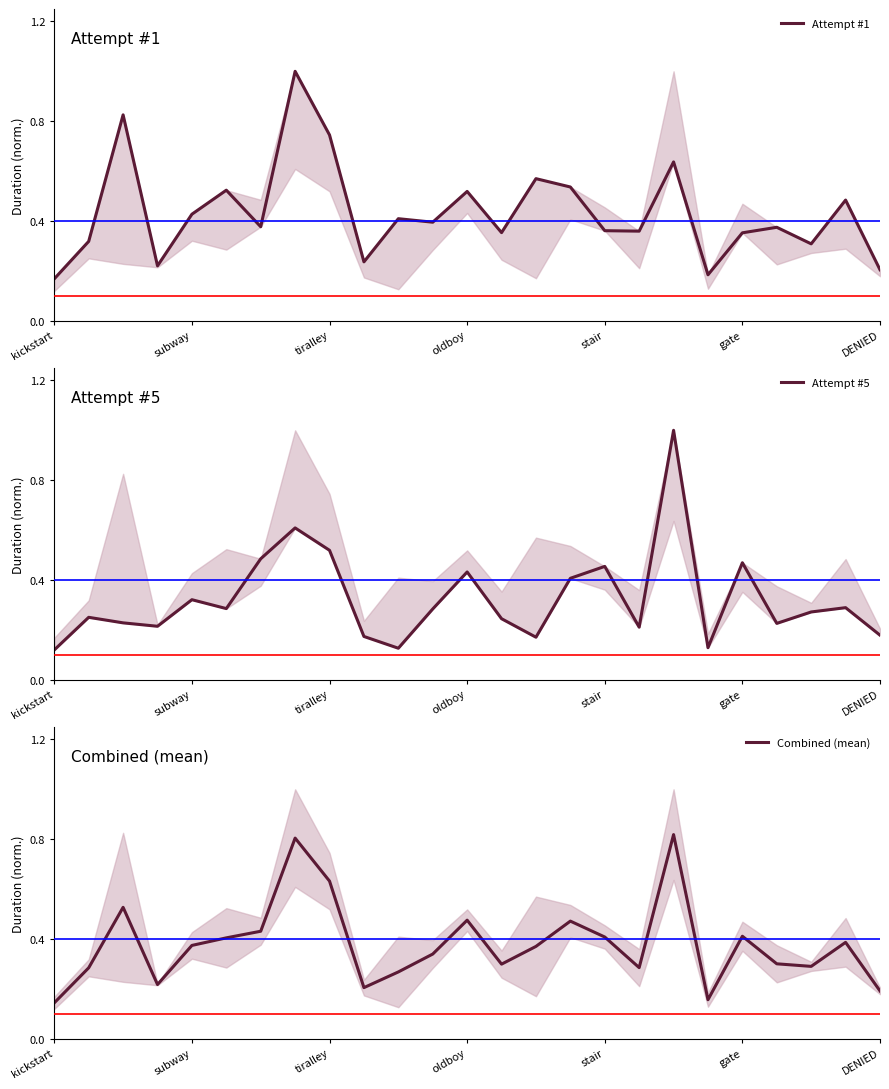

How many lines are shown in the chart?

3